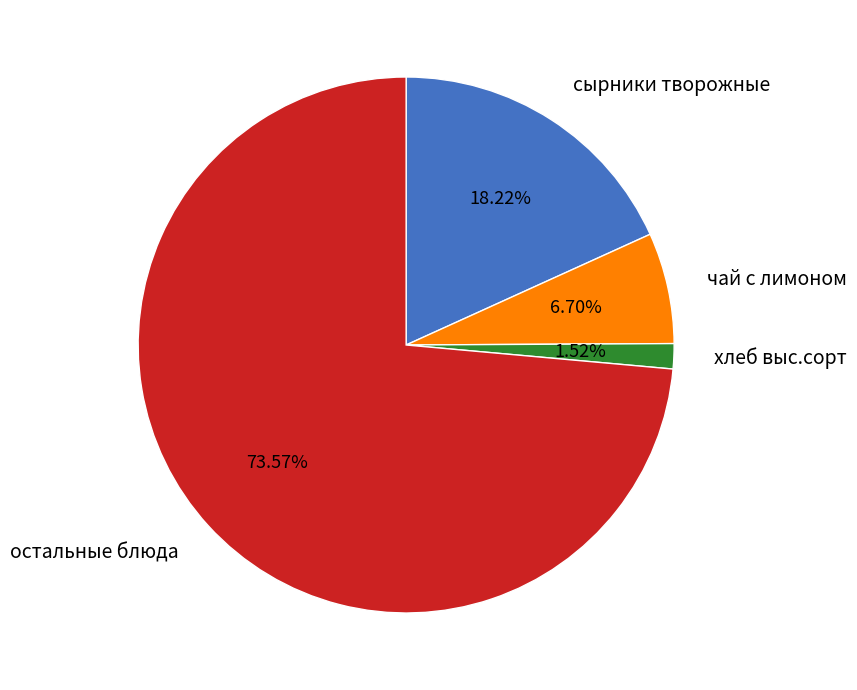

Rank the categories by value from highest to lowest.

остальные блюда, сырники творожные, чай с лимоном, хлеб выс.сорт